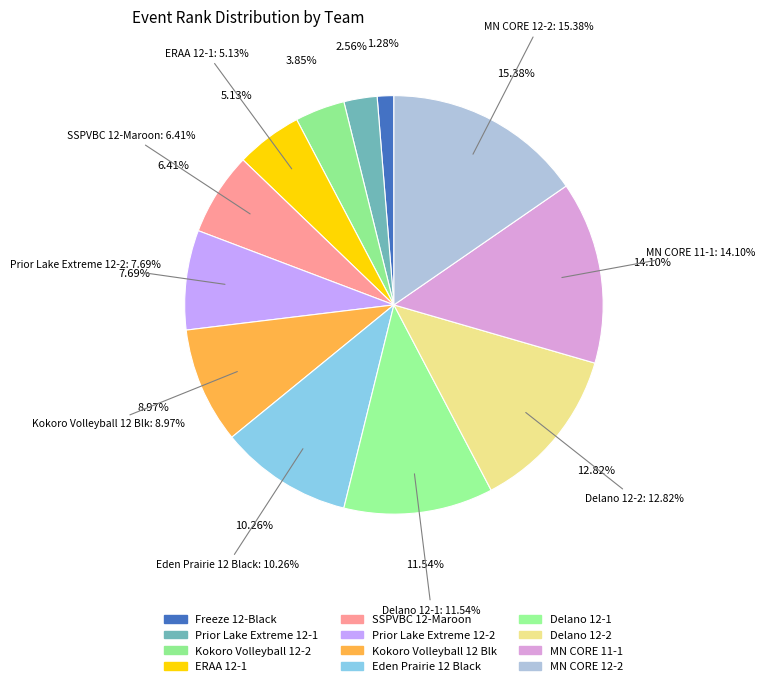

To the nearest percent, what is the difference between the largest and smallest slice percentages?

14%